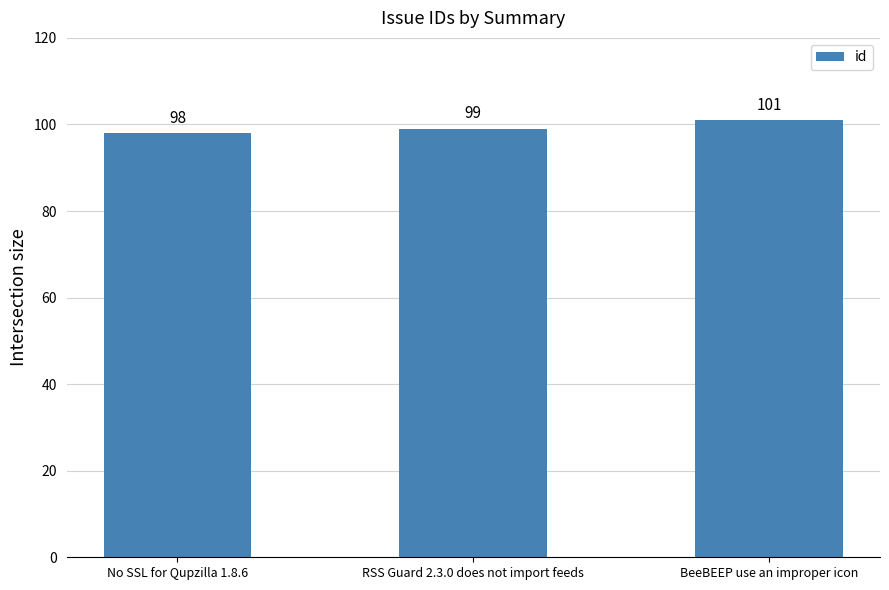

Does the chart contain any negative values?

No